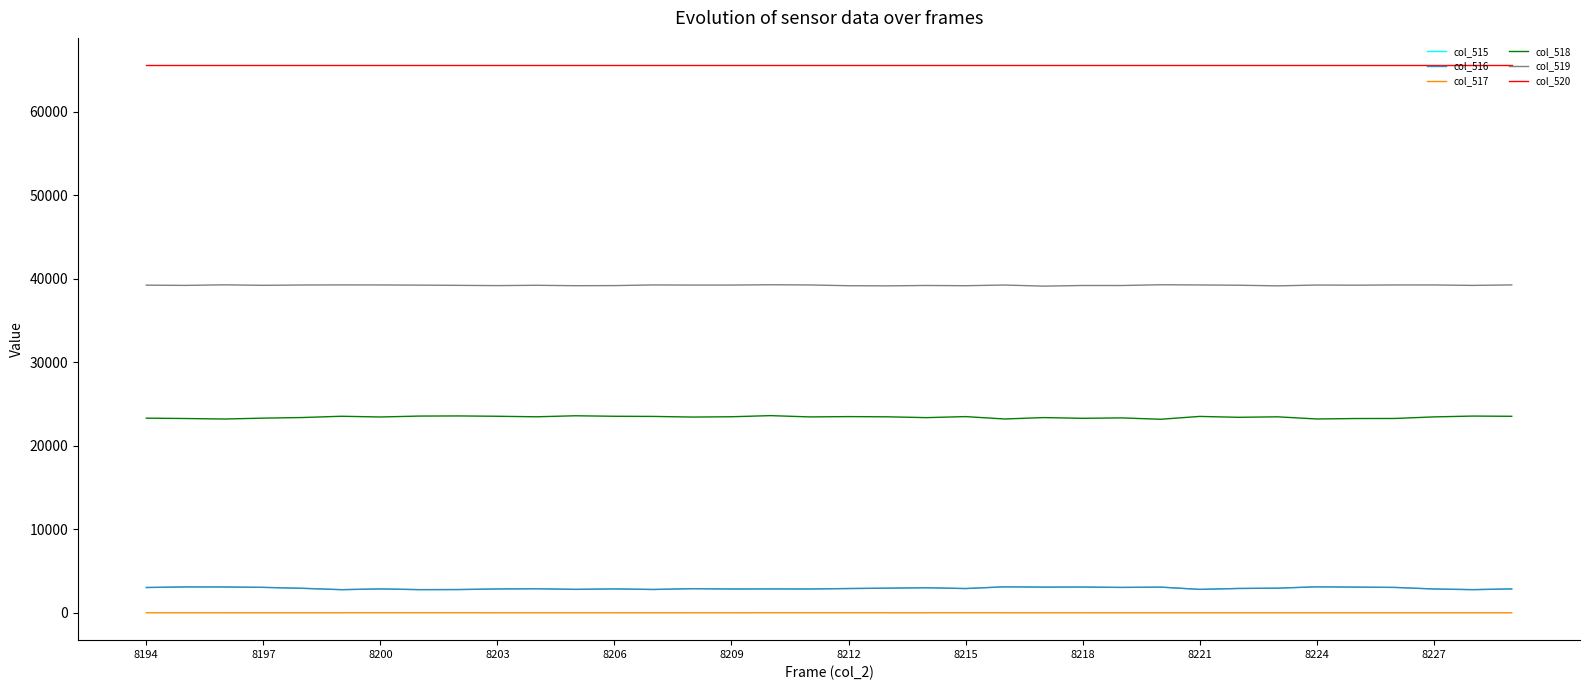

What is the sum of all col_517 values?

28